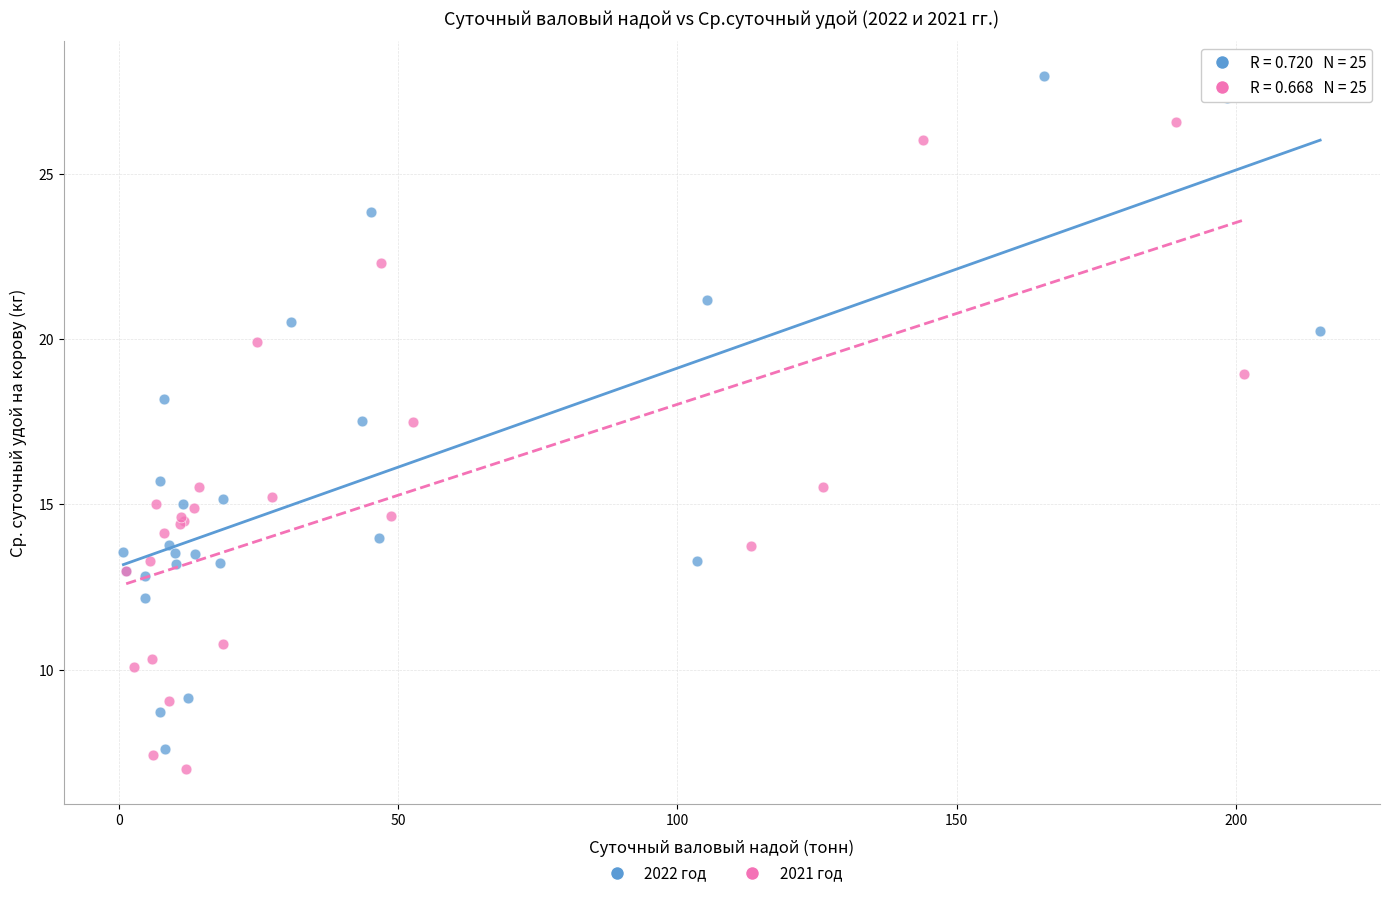

What are all the series names shown in the legend?

2022 год, 2021 год